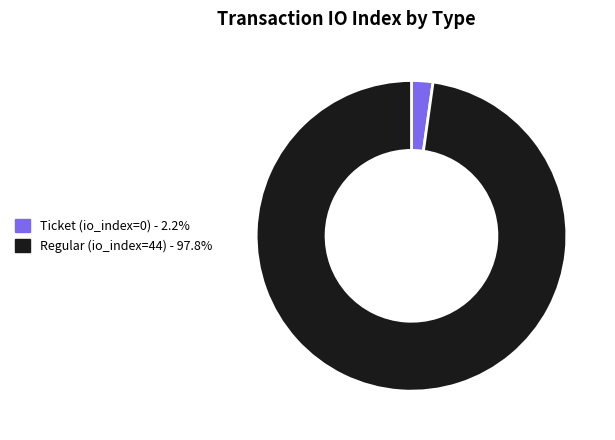

Does Ticket (io_index=0) - 2.2% represent more than half of the total?

No